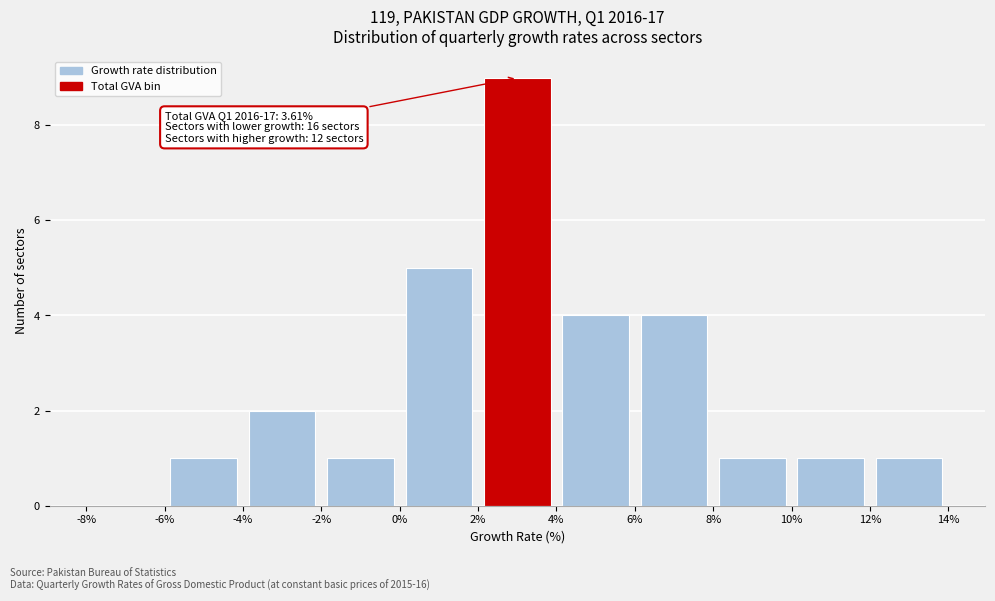

Over which range of the x-axis is the bar tallest?

2% to 4%